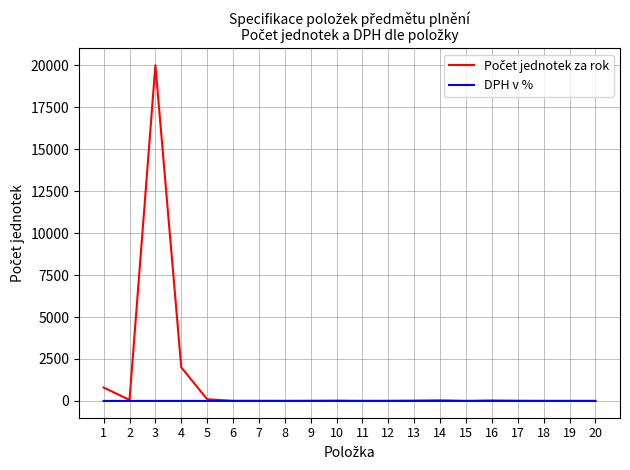

True or false: DPH v % has a value of 0.0 at 4.

True